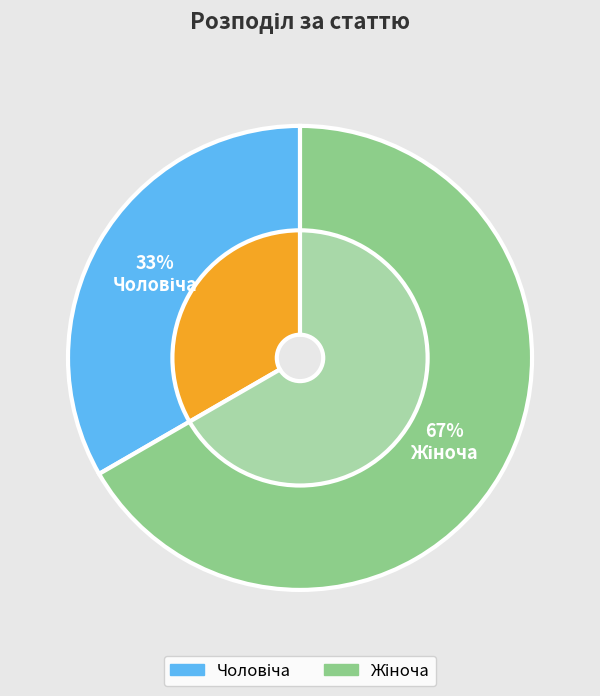

What percentage is the Жіноча slice, to the nearest percent?

67%